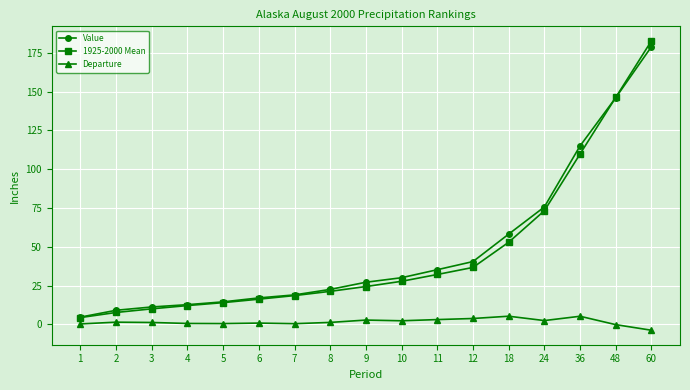

Which series has the largest range (max minus min)?

1925-2000 Mean